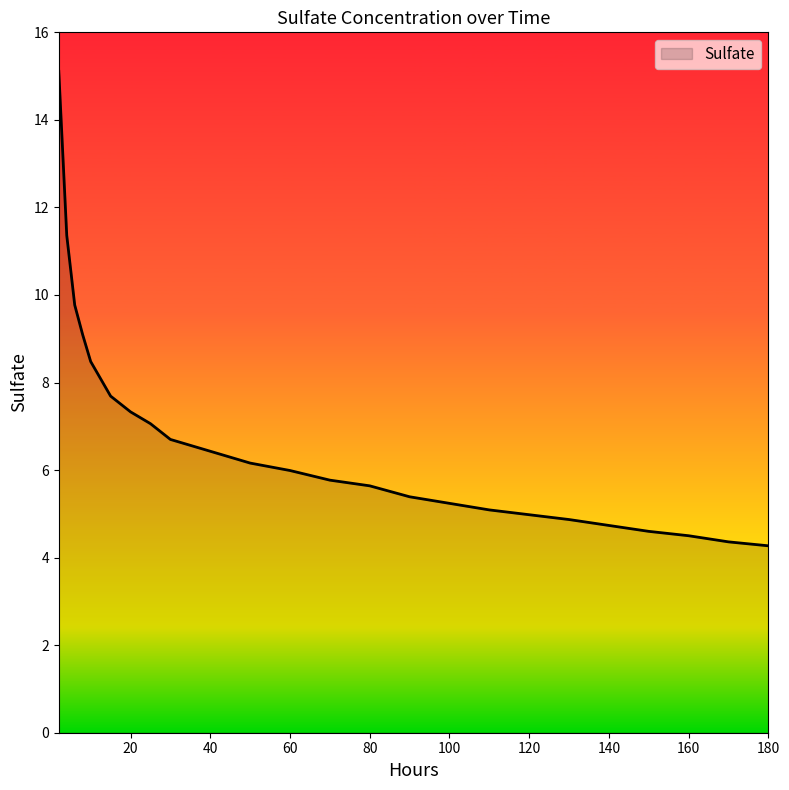

What is the minimum value shown in the chart?

4.3